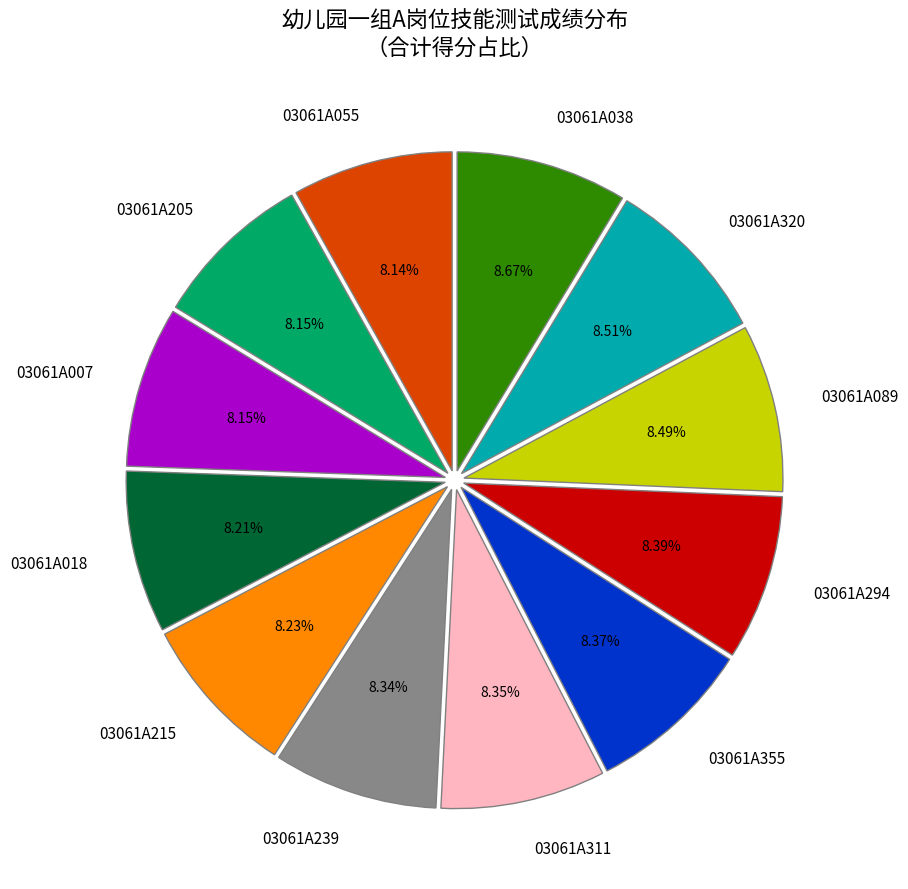

What percentage is the 03061A055 slice, to the nearest percent?

8%